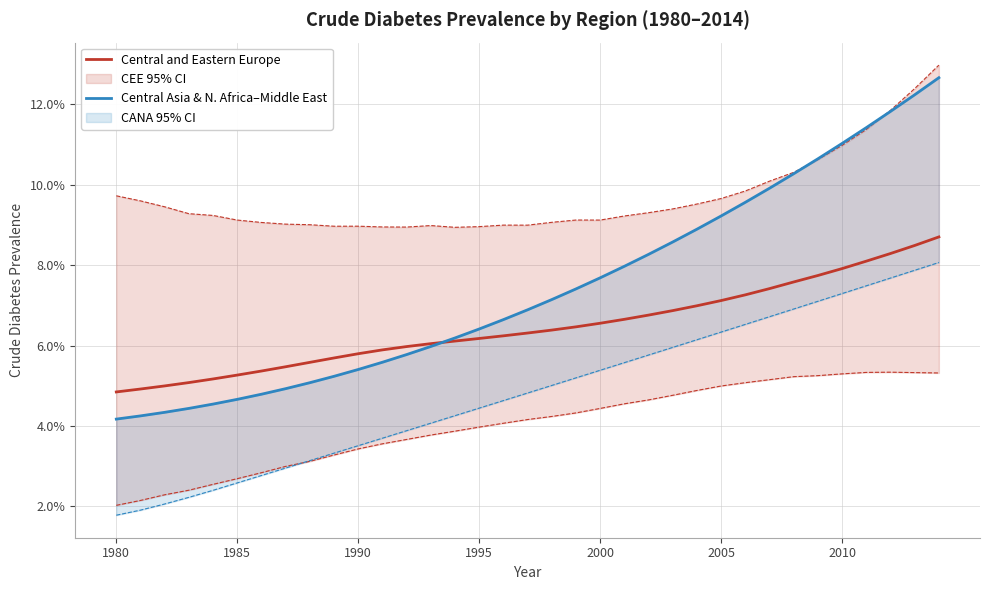

Which series has the widest spread of values?

Central Asia & N. Africa–Middle East